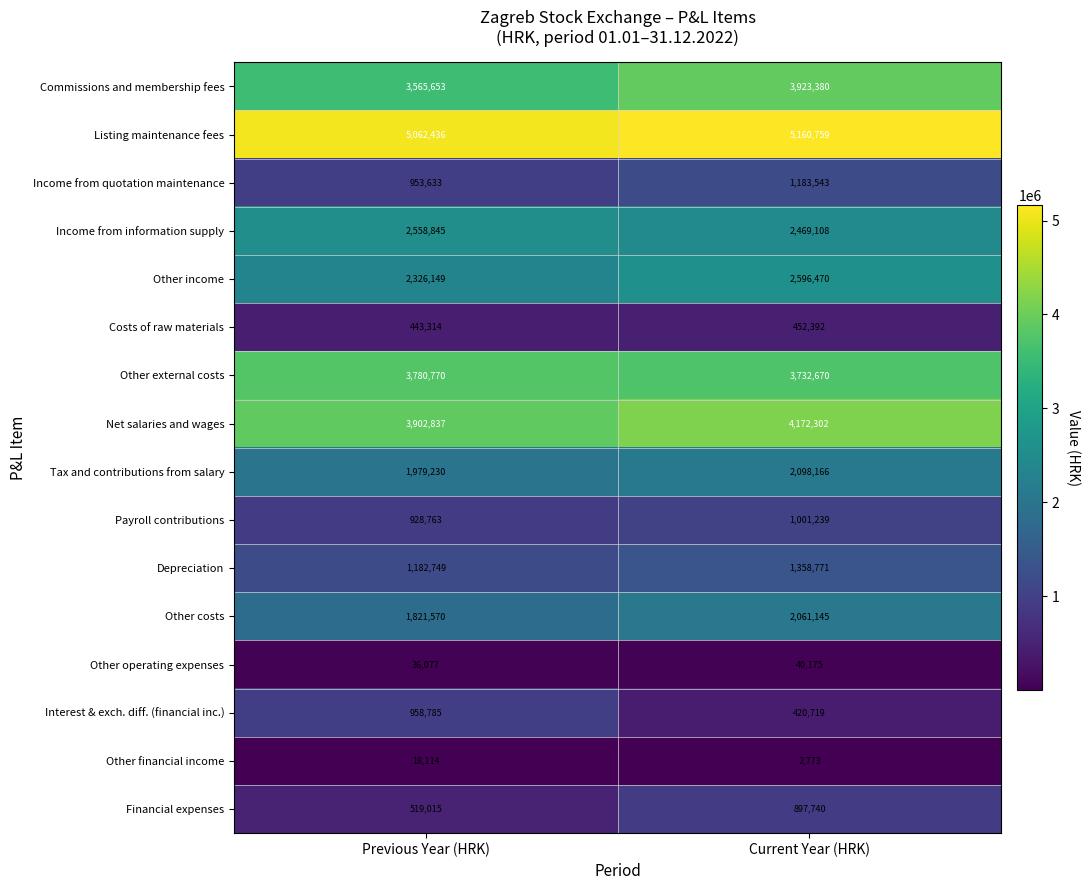

At which category does the chart reach its minimum across all series?

Current Year (HRK)